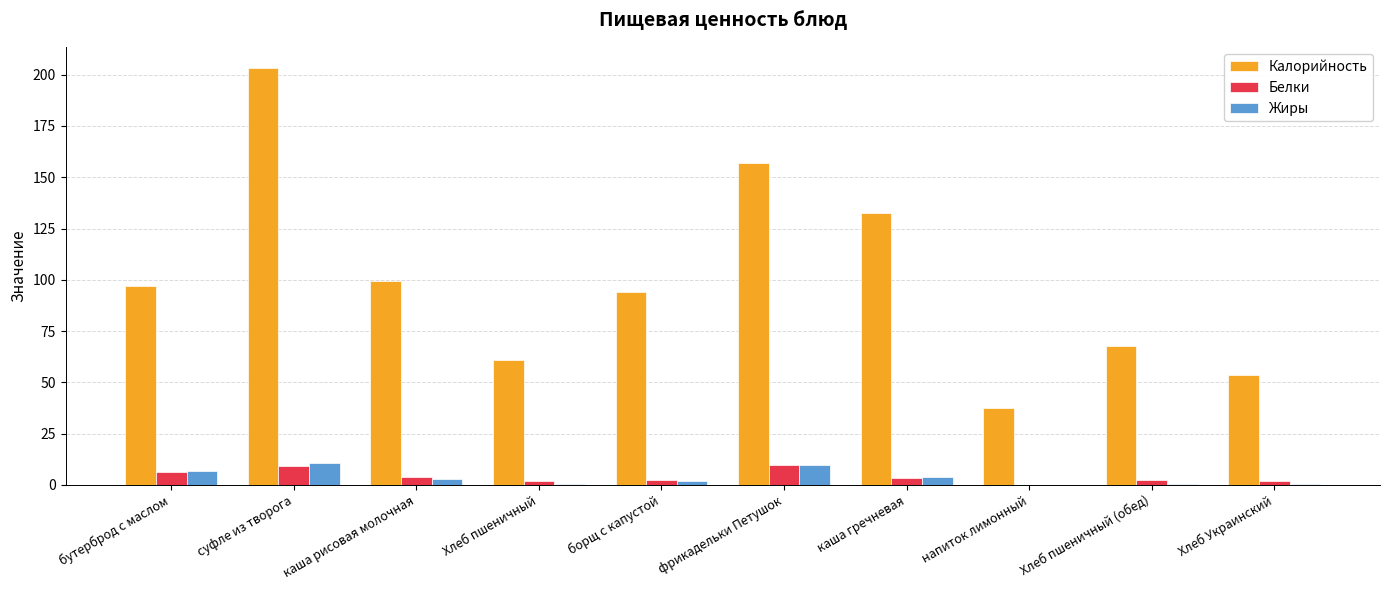

What value does the Жиры series have at бутерброд с маслом?

6.6